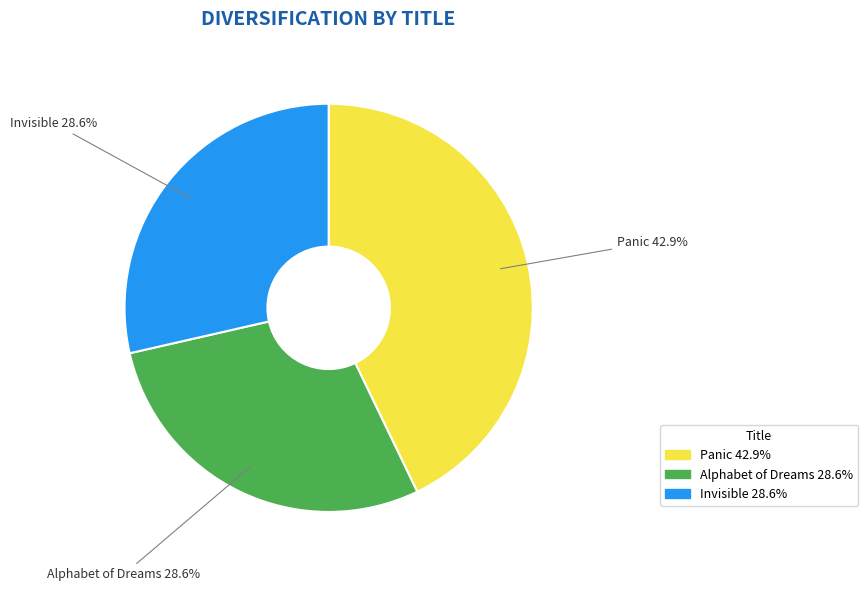

Does any single category account for the majority?

No